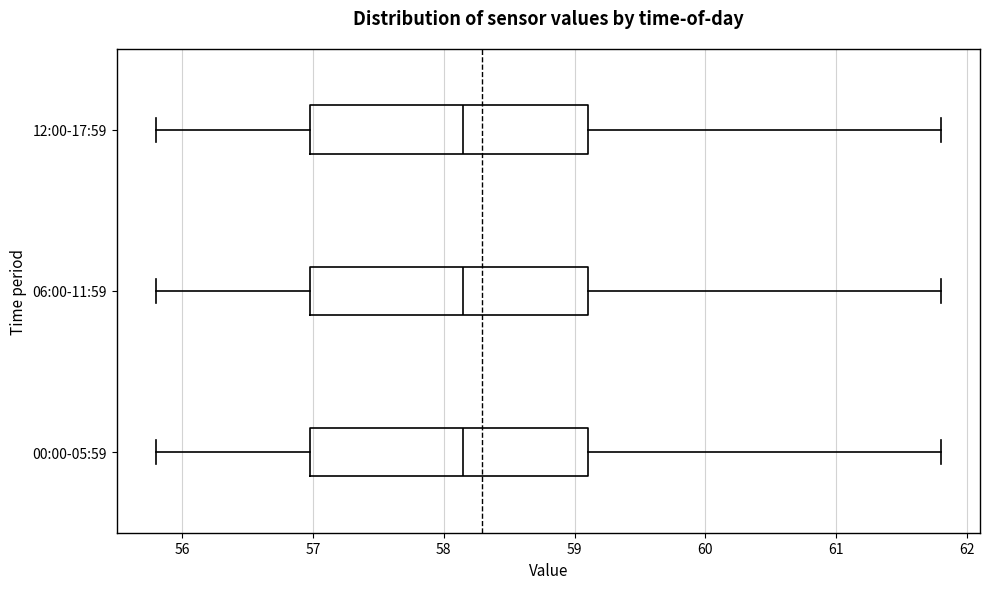

Reading bottom to top, transcribe this box plot: for each box, give where its median line is, the range the box spans, and where its two whiskers end, as read against the x-axis. The values are not printed on the chart, so give them approximately, as read against the axis.

00:00-05:59: median 58.2, box 57.0 to 59.1, whiskers 55.8 to 61.8
06:00-11:59: median 58.2, box 57.0 to 59.1, whiskers 55.8 to 61.8
12:00-17:59: median 58.2, box 57.0 to 59.1, whiskers 55.8 to 61.8